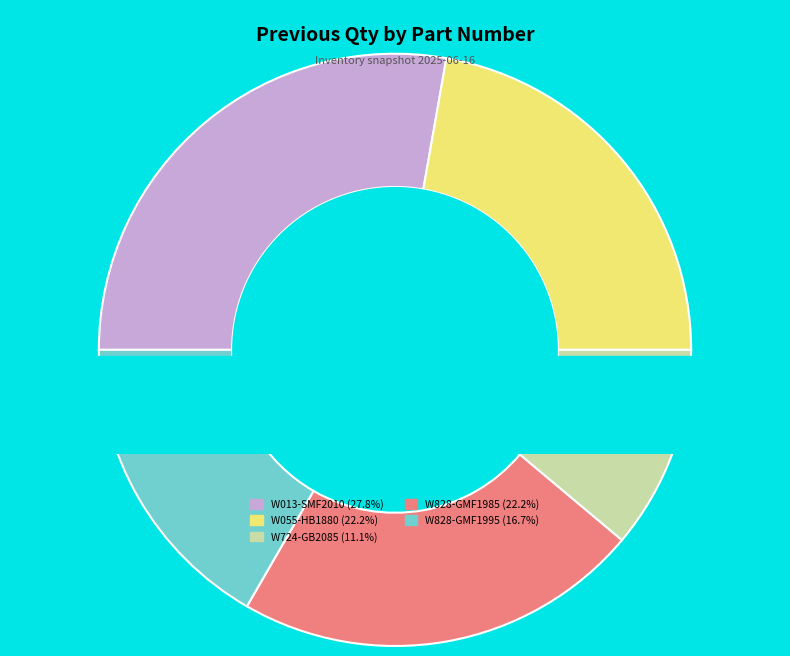

How many segments does this pie chart have?

5